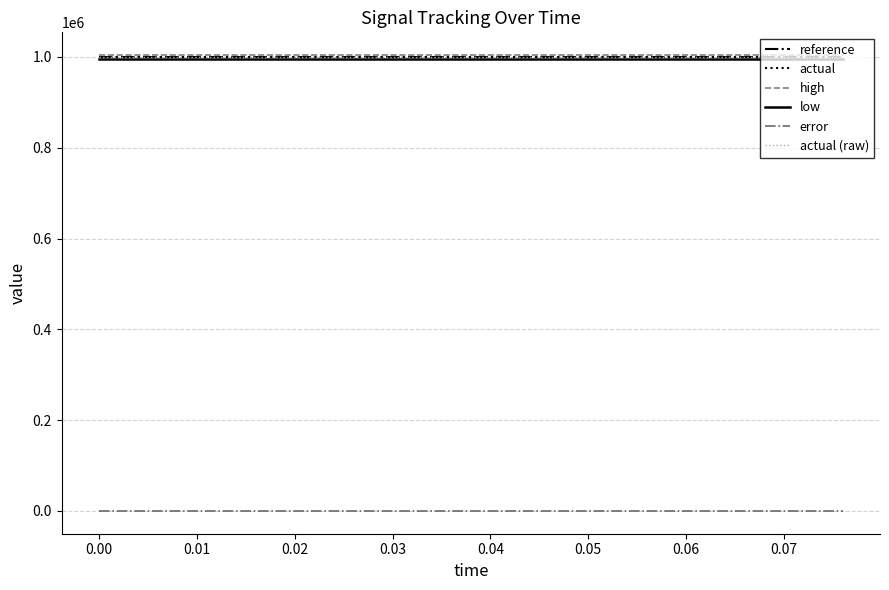

Does the chart have visible grid lines?

Yes